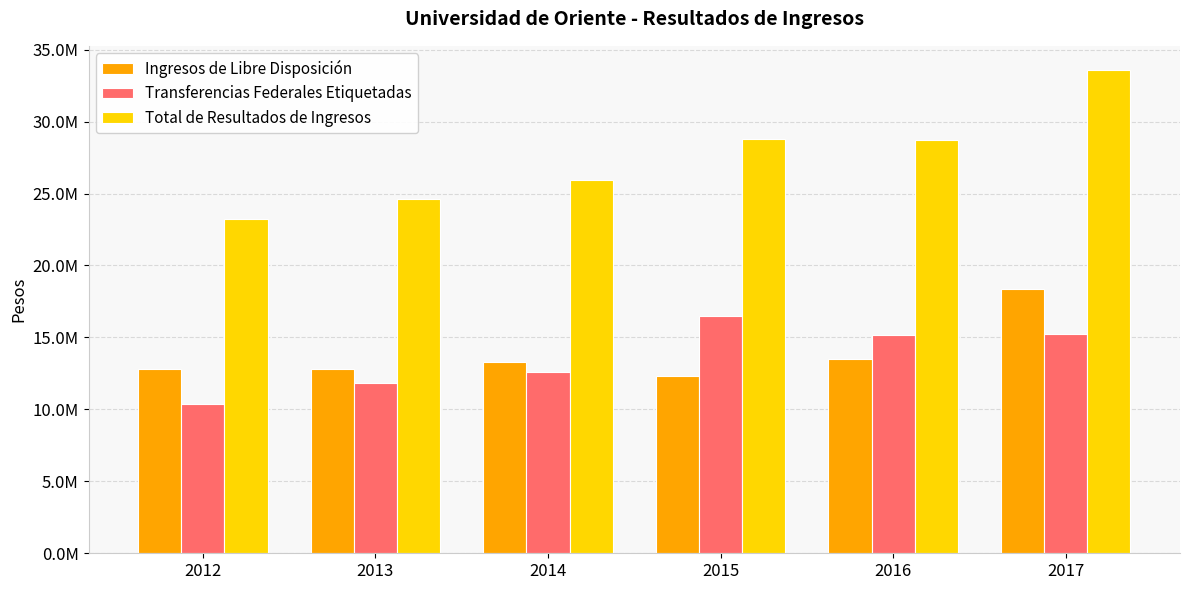

Are the bars horizontal?

No